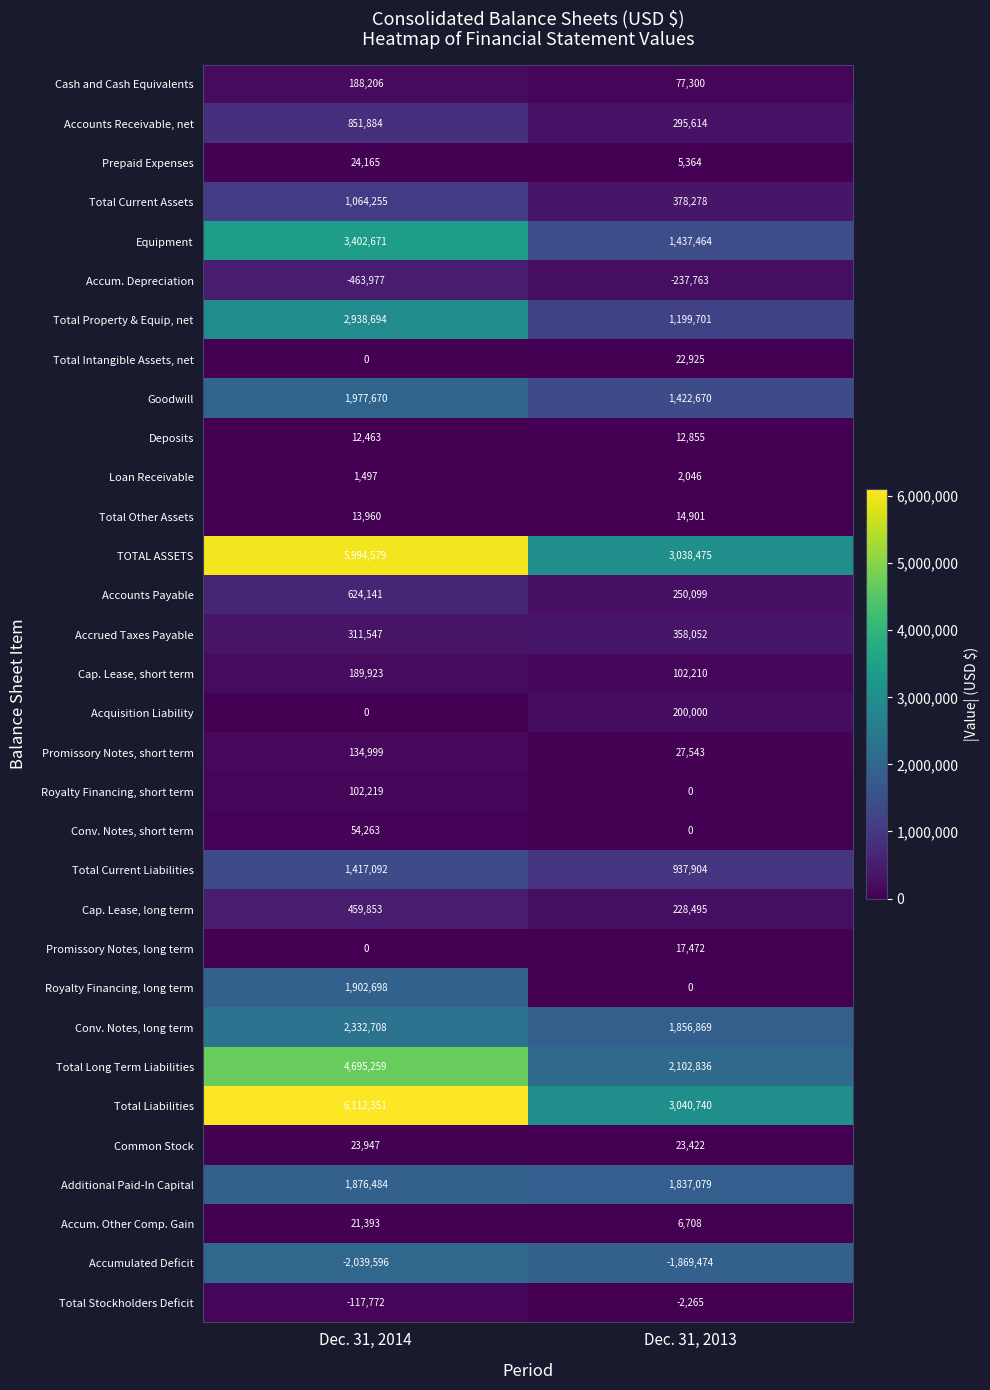

Read the Total Current Liabilities value at Dec. 31, 2014.

1417092